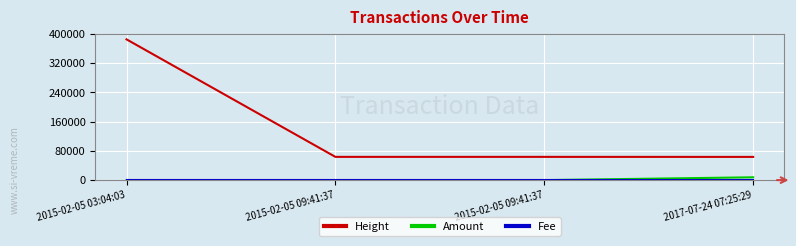

What is the label of the 2nd point from the right?

2015-02-05 09:41:37